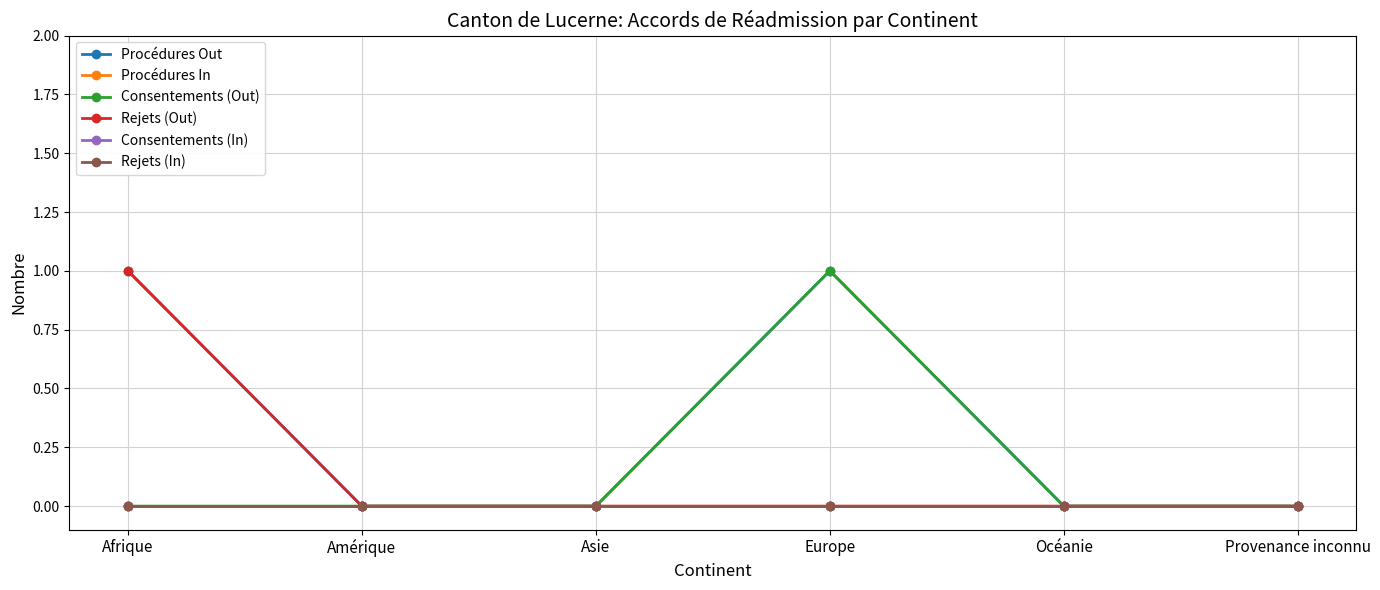

Does the chart have visible grid lines?

Yes